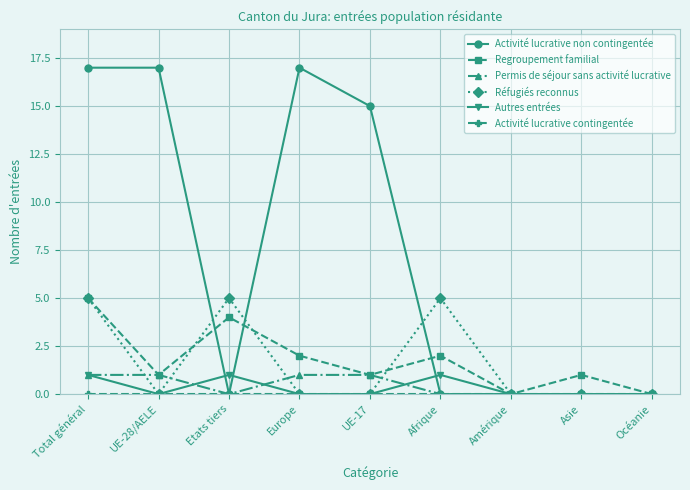

Is it true that Permis de séjour sans activité lucrative equals 0 at Asie?

True